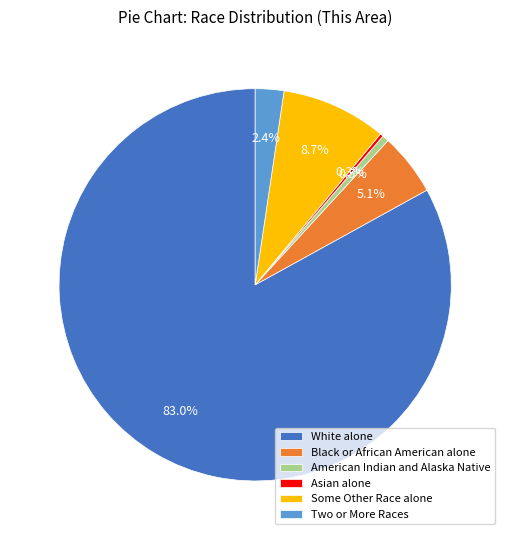

To the nearest percent, what is the average slice percentage?

17%